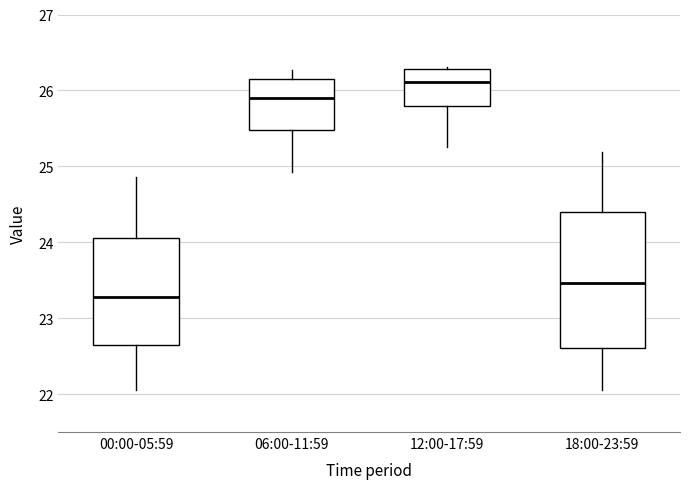

Which box is the tallest, from its lower edge to its upper edge?

18:00-23:59